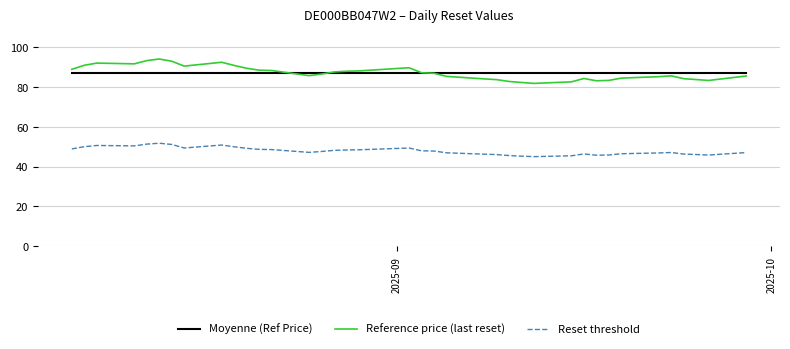

What is the sum of all Reset threshold values?

1821.3